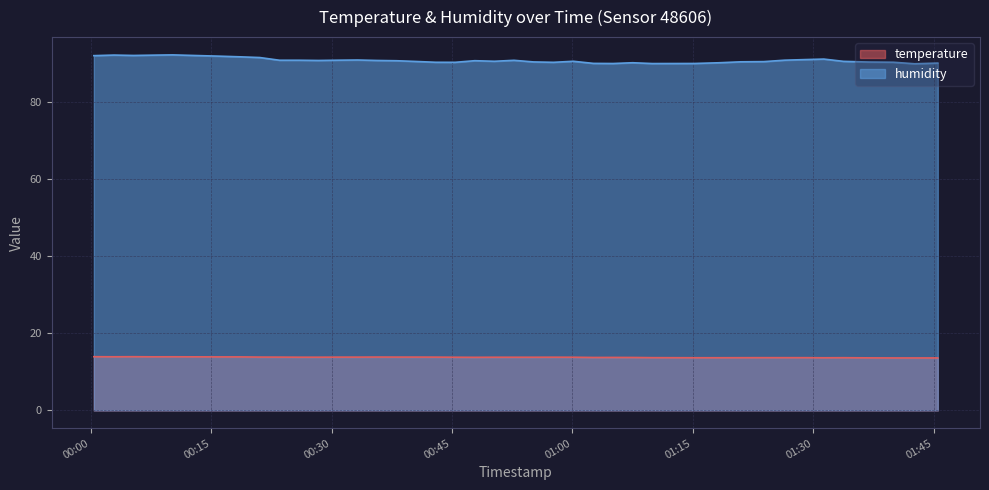

Reading left to right, list all the values displayed in this chart.

temperature: 13.9	13.9	13.9	13.9	13.9	13.9	13.9	13.8	13.8	13.8	13.8	13.8	13.8	13.9	13.8	13.8	13.8	13.8	13.8	13.8	13.8	13.8	13.8	13.8	13.8	13.8	13.8	13.7	13.7	13.7	13.7	13.7	13.7	13.7	13.7	13.7	13.7	13.6	13.6	13.6
humidity: 92.1	92.3	92.2	92.3	92.3	92.0	91.8	91.7	91.0	91.0	90.9	91.0	91.0	90.9	90.8	90.6	90.4	90.4	90.8	90.7	90.9	90.5	90.4	90.7	90.1	90.1	90.3	90.1	90.1	90.3	90.5	90.6	91.0	91.1	91.2	90.7	90.5	90.4	90.0	90.2